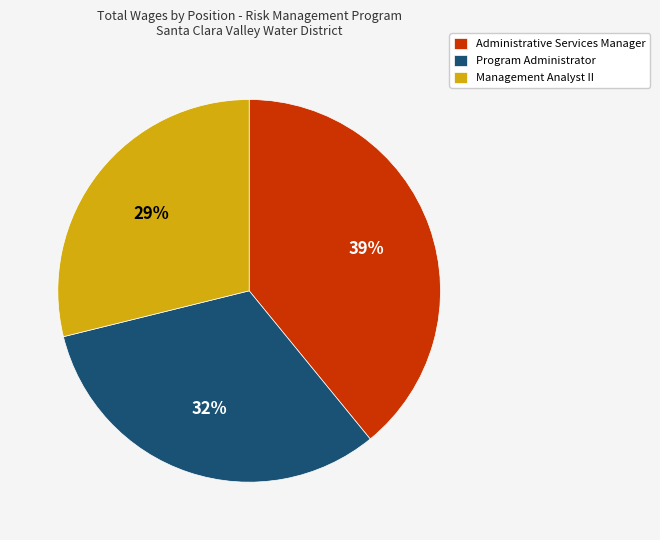

Which category has the smallest portion of the pie?

Management Analyst II